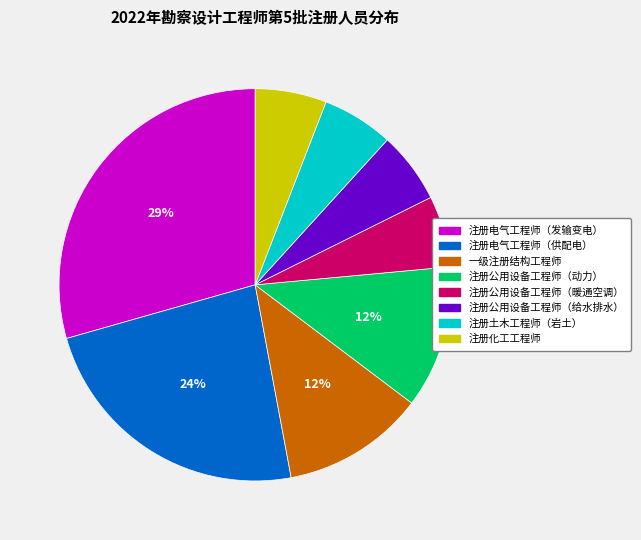

Count the number of slices in the pie.

8